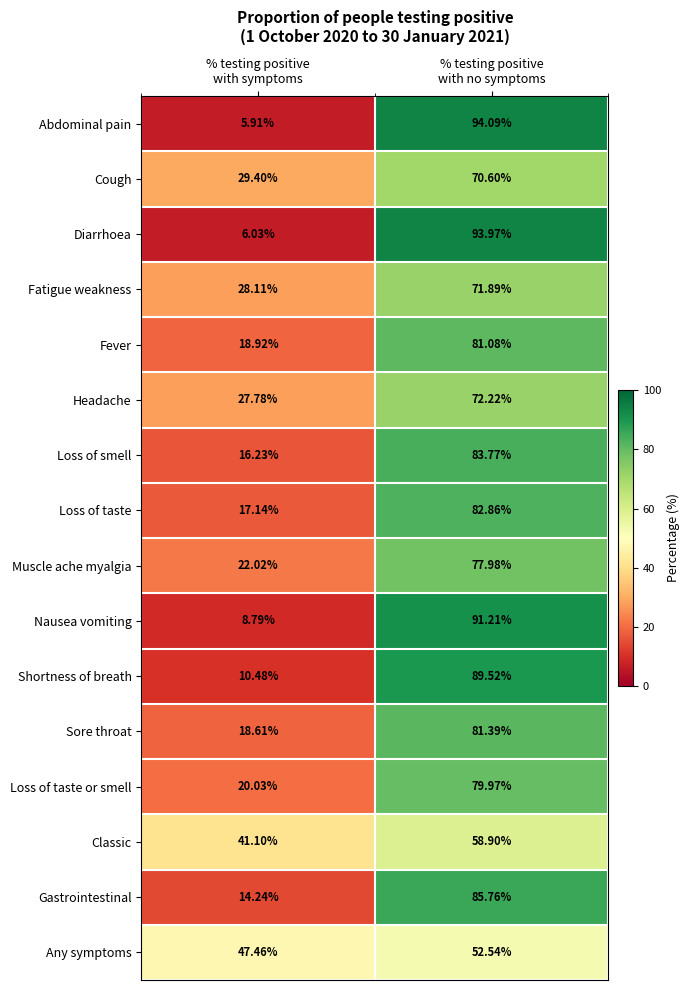

Rank the series by their maximum value, from highest to lowest.

Abdominal pain, Diarrhoea, Nausea vomiting, Shortness of breath, Gastrointestinal, Loss of smell, Loss of taste, Sore throat, Fever, Loss of taste or smell, Muscle ache myalgia, Headache, Fatigue weakness, Cough, Classic, Any symptoms